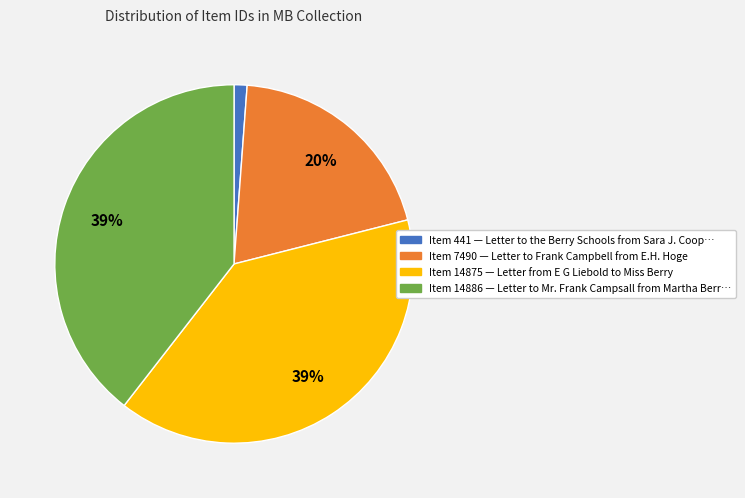

To the nearest percent, what is the average slice percentage?

25%